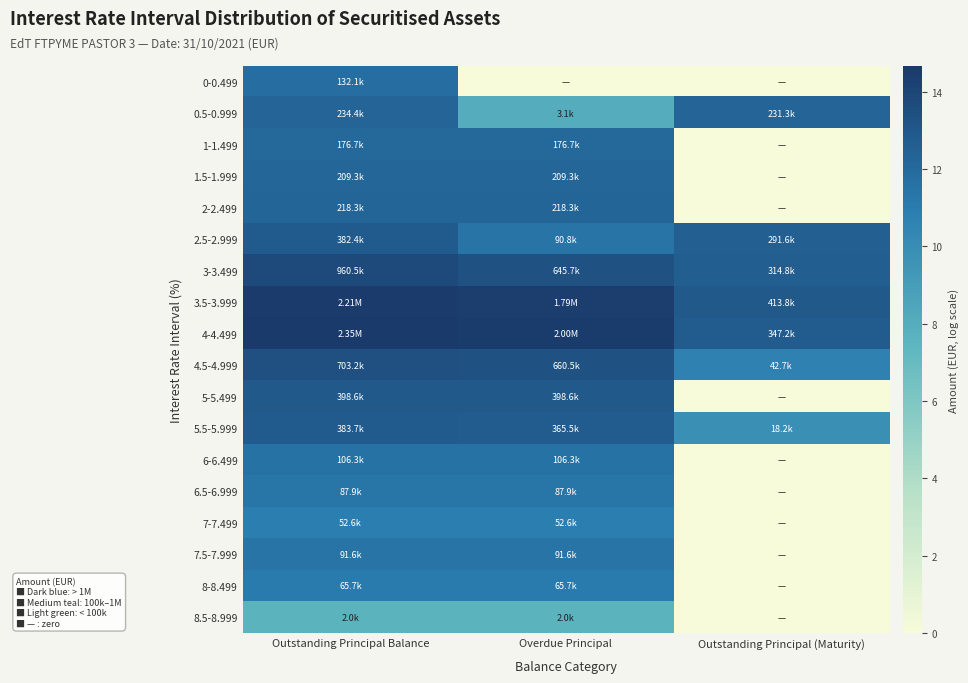

Between Outstanding Principal (Maturity) and Outstanding Principal Balance, which is larger?

Outstanding Principal Balance